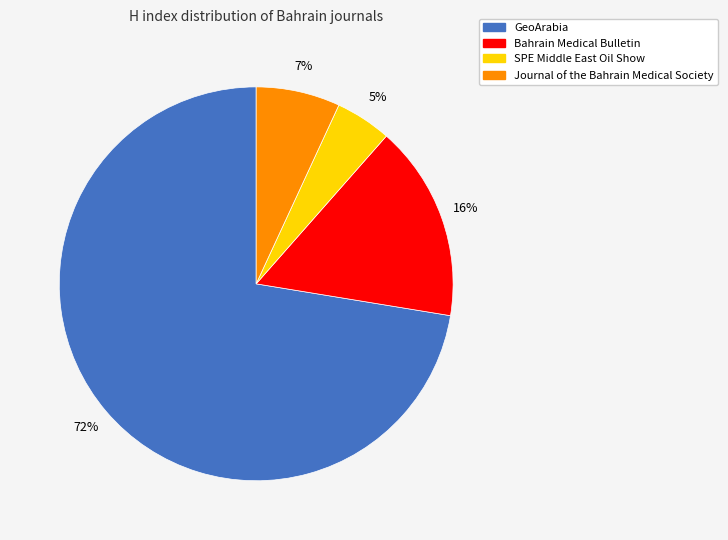

What percentage is the GeoArabia slice, to the nearest percent?

72%